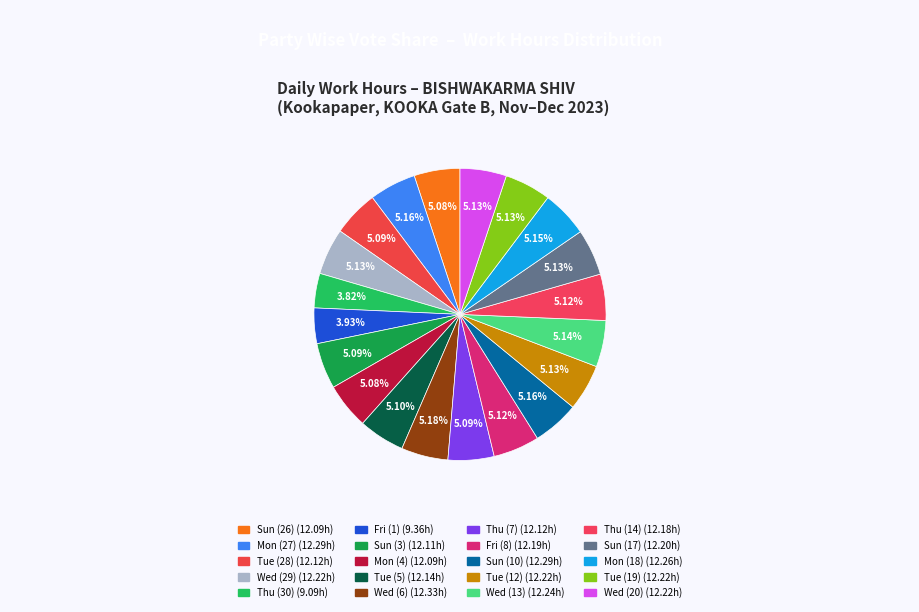

What is the largest slice in the pie chart?

Wed (6)